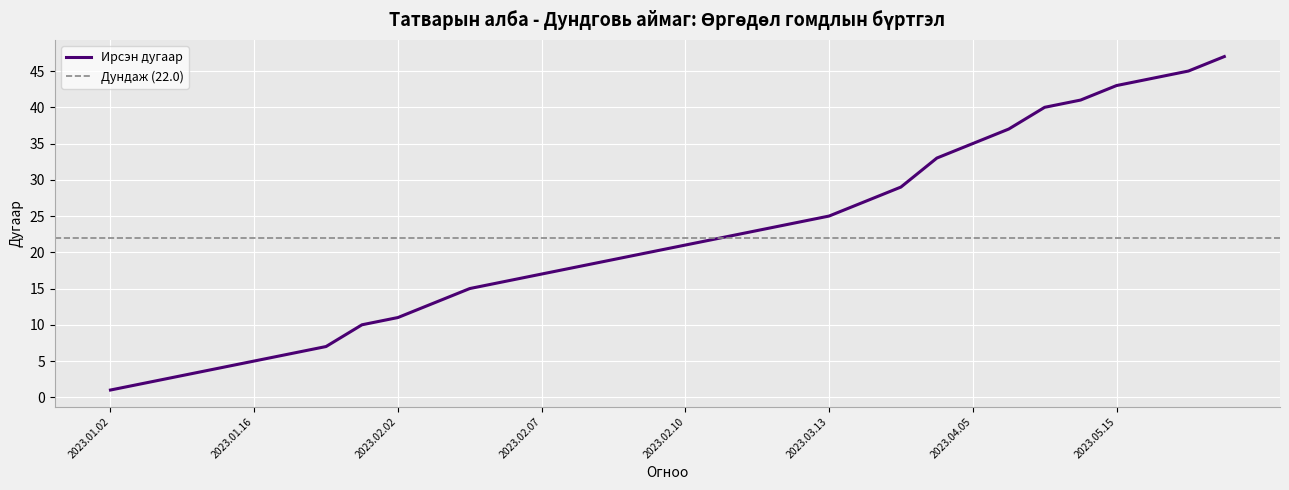

The Ирсэн дугаар series shows 20 at 2023.05.15. True or false?

False